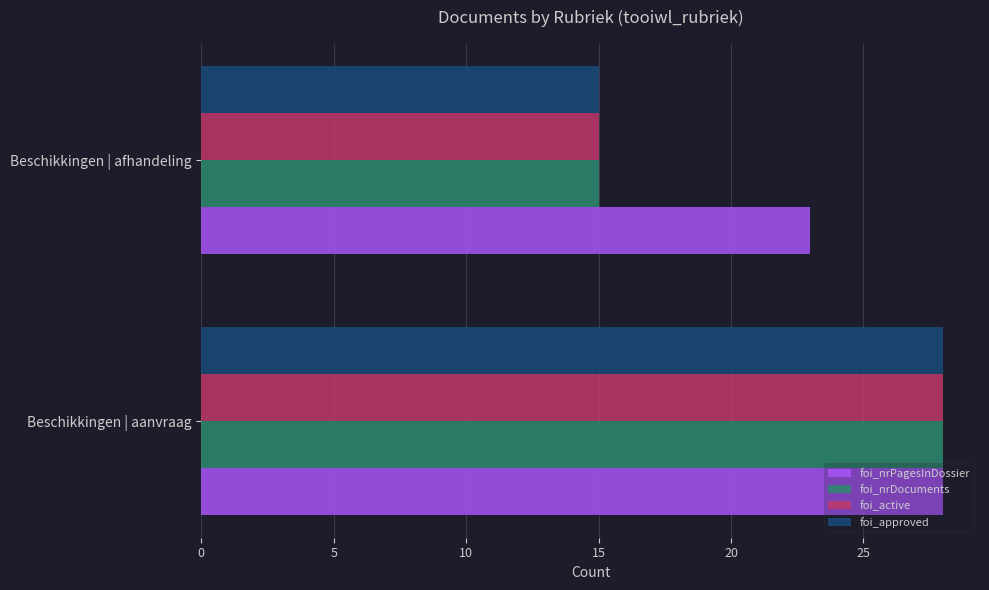

What is the total value across all series at Beschikkingen | aanvraag?

112